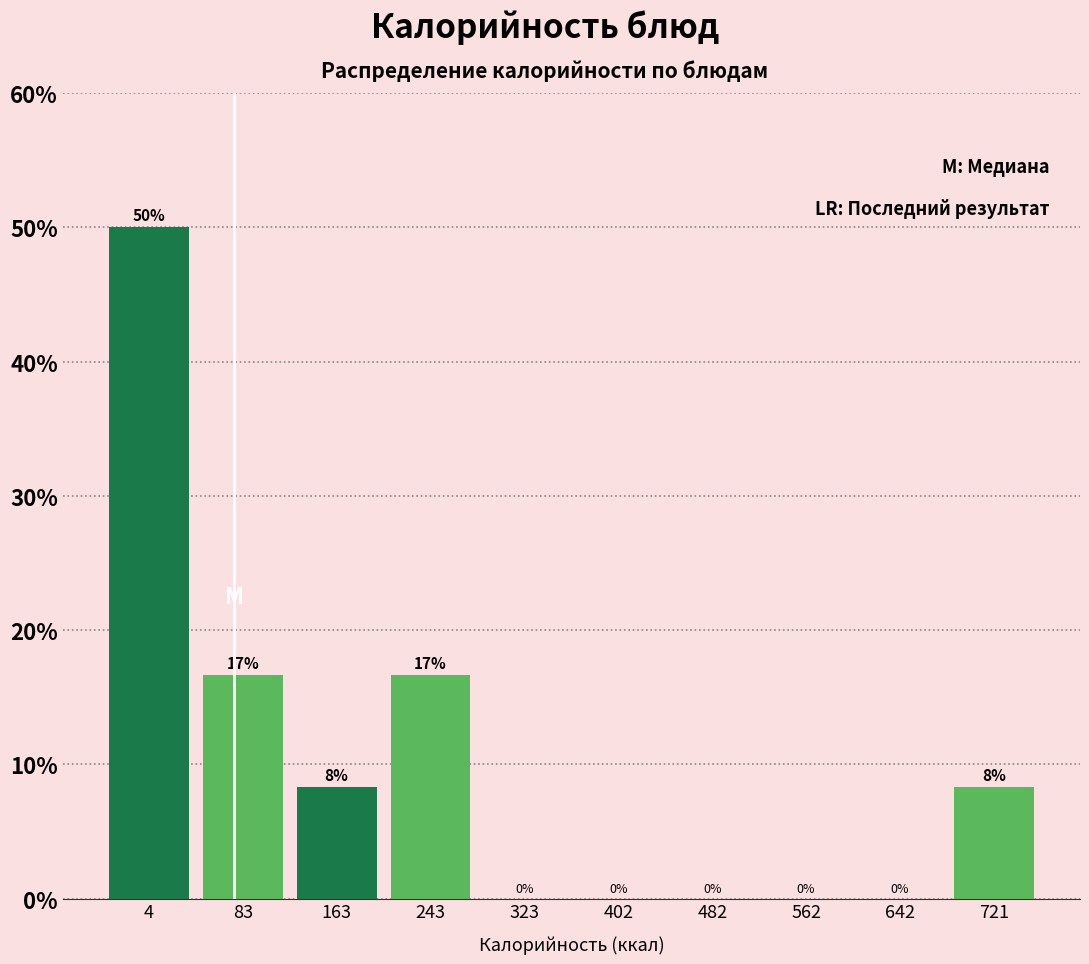

What value does the data have at 163?

8.3